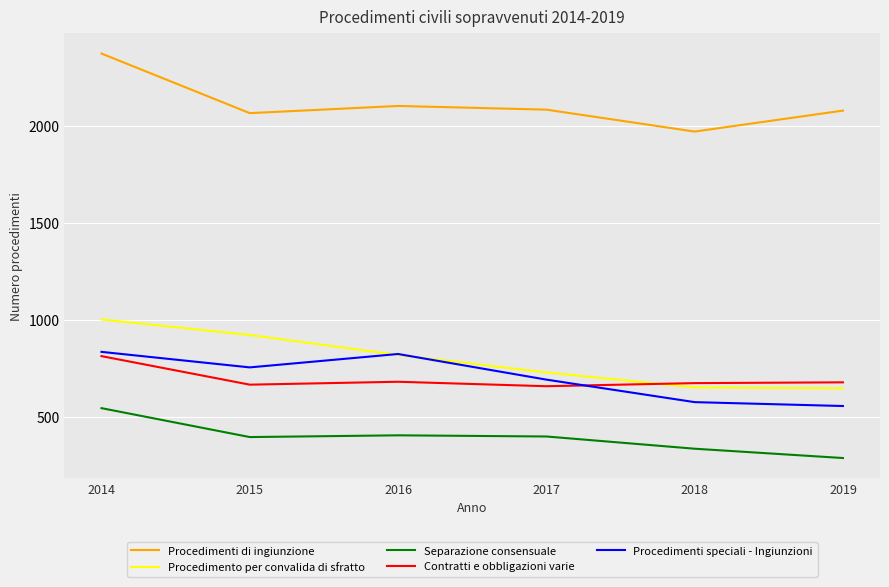

How many distinct data groups are displayed?

5